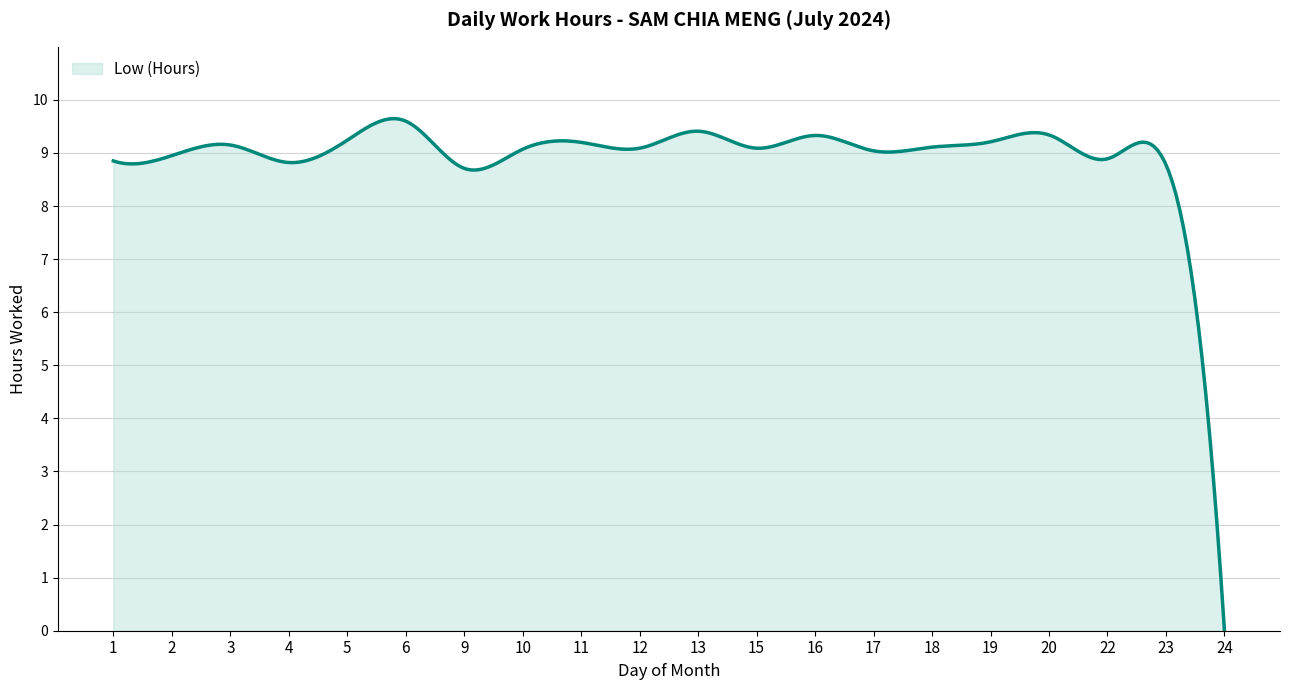

What is the difference between the maximum and minimum values?

9.6